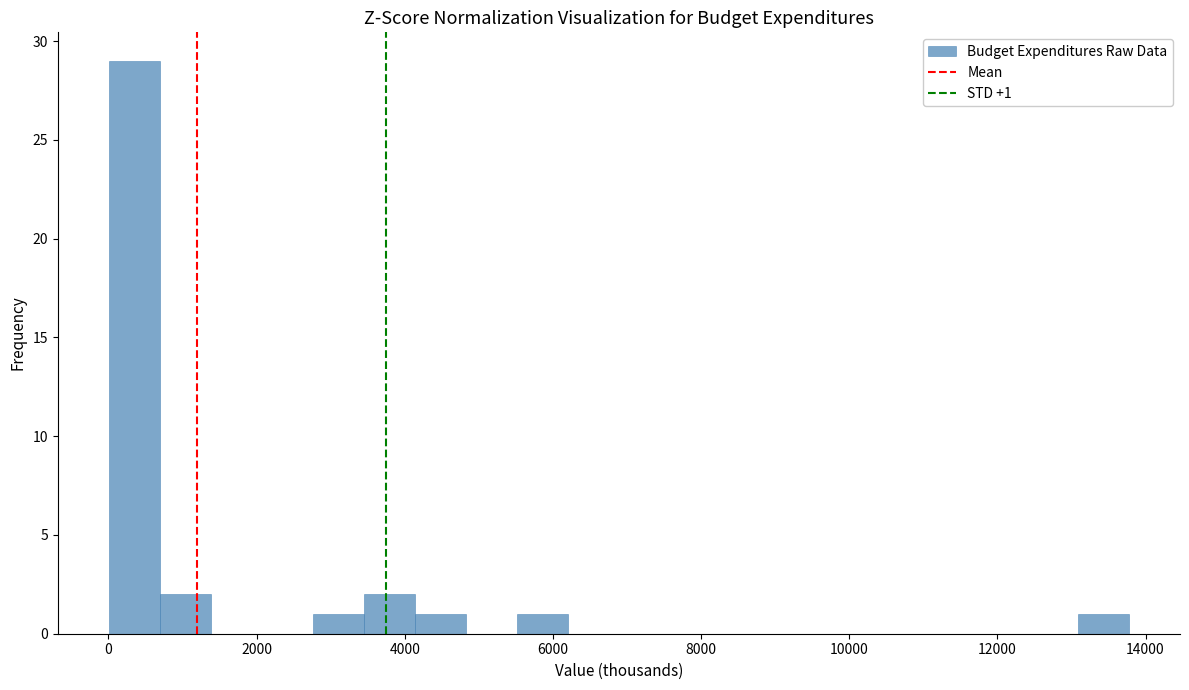

Around what value on the x-axis is the tallest bar? Give the approximate position of its centre, as read against the axis.

400